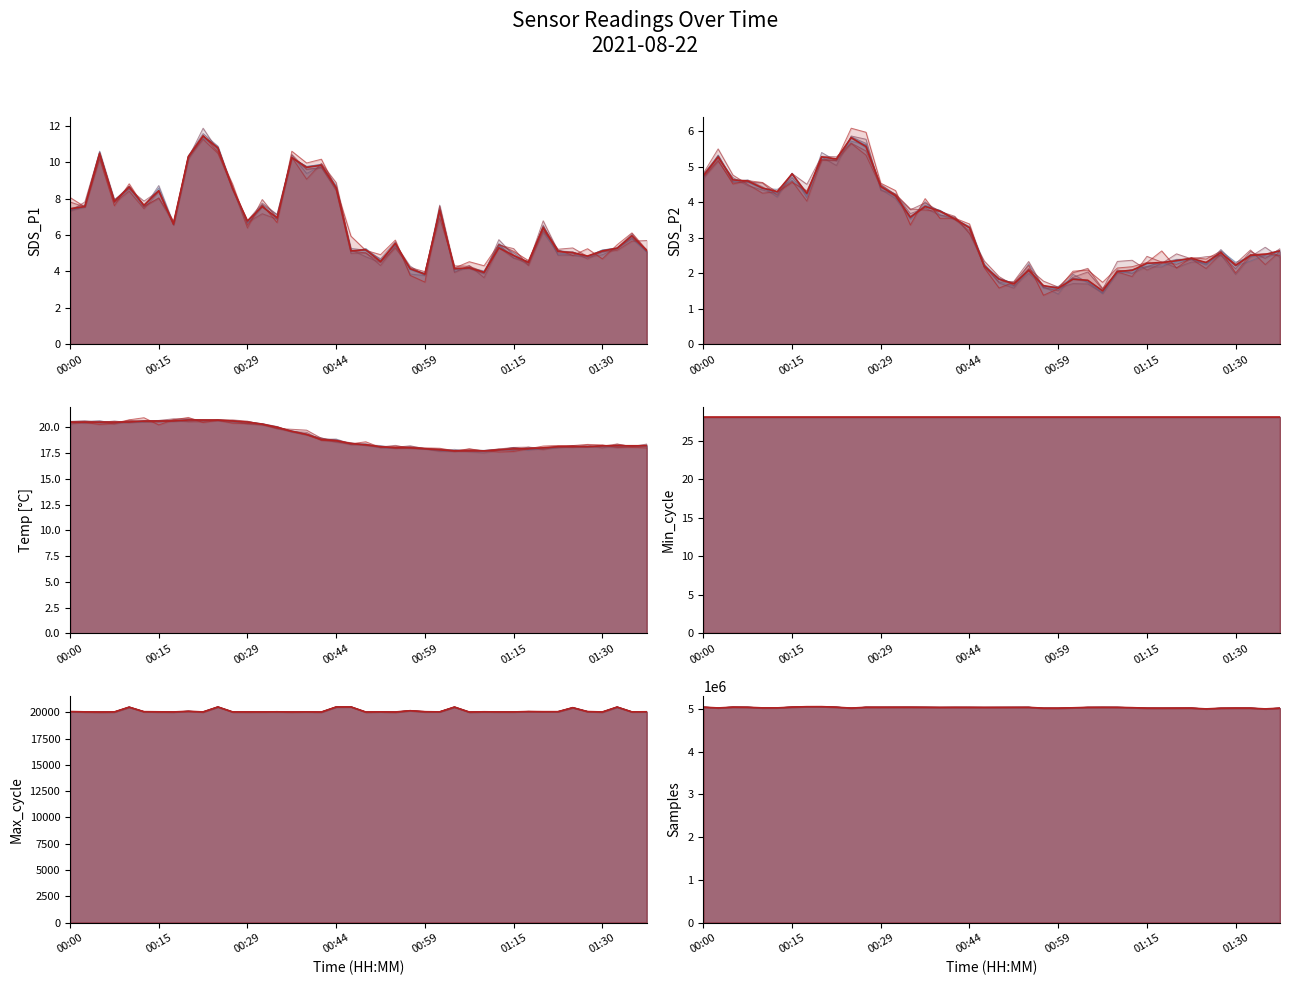

How many lines are shown in the chart?

6